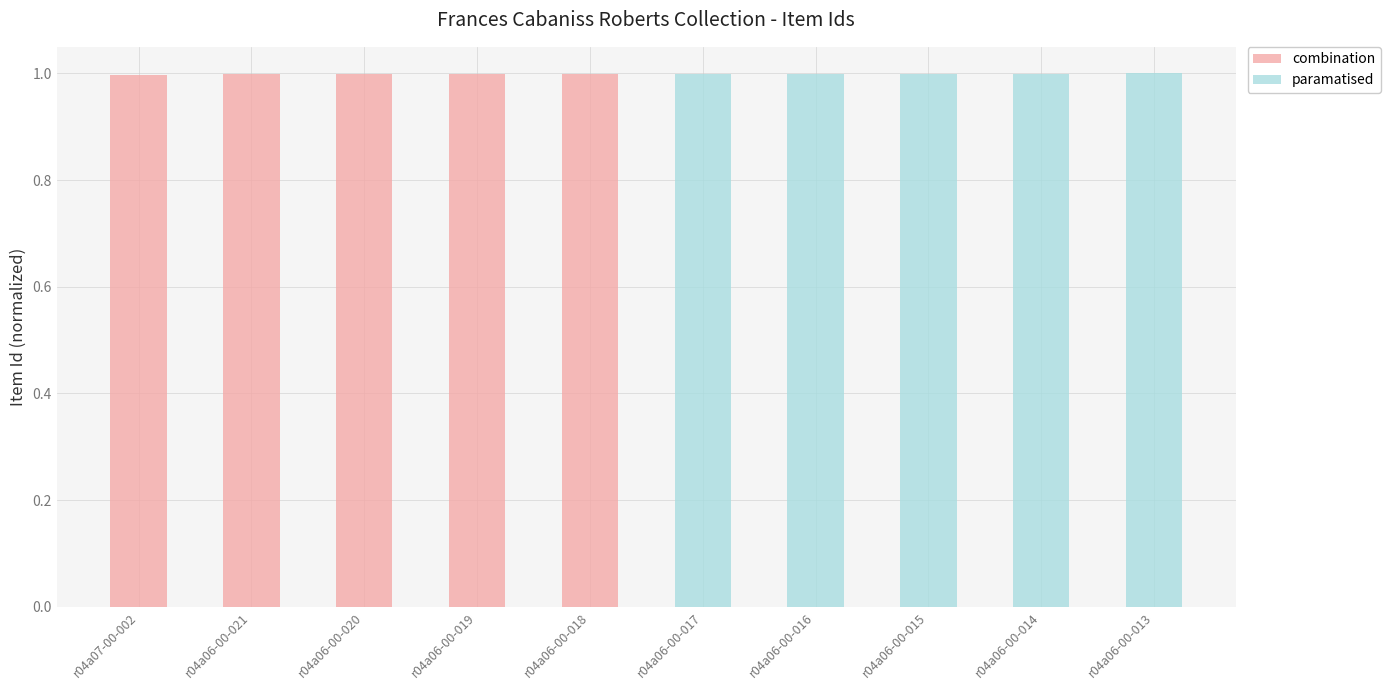

At which category does the chart reach its minimum across all series?

r04a06-00-017